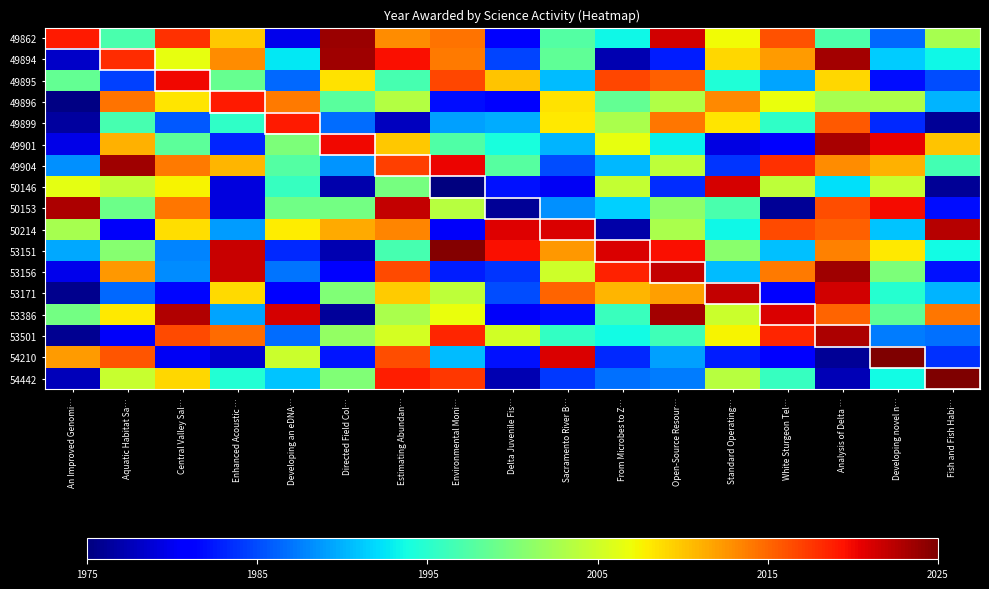

Reading left to right, what are all the values shown in this chart?

49862: An Improved Genomi…=2019.0	Aquatic Habitat Sa…=1996.9	Central Valley Sal…=2017.9	Enhanced Acoustic …=2009.9	Developing an eDNA…=1979.7	Directed Field Col…=2023.8	Estimating Abundan…=2013.1	Environmental Moni…=2014.3	Delta Juvenile Fis…=1981.4	Sacramento River B…=1997.5	From Microbes to Z…=1993.5	Open-Source Resour…=2021.3	Standard Operating…=2007.2	White Sturgeon Tel…=2016.1	Analysis of Delta …=1997.2	Developing novel n…=1986.4	Fish and Fish Habi…=2002.7
49894: An Improved Genomi…=1978.2	Aquatic Habitat Sa…=2018.0	Central Valley Sal…=2006.6	Enhanced Acoustic …=2012.9	Developing an eDNA…=1992.7	Directed Field Col…=2023.5	Estimating Abundan…=2019.7	Environmental Moni…=2013.9	Delta Juvenile Fis…=1984.7	Sacramento River B…=1998.3	From Microbes to Z…=1977.2	Open-Source Resour…=1982.7	Standard Operating…=2009.2	White Sturgeon Tel…=2012.2	Analysis of Delta …=2023.4	Developing novel n…=1991.3	Fish and Fish Habi…=1993.5
49895: An Improved Genomi…=1998.5	Aquatic Habitat Sa…=1984.5	Central Valley Sal…=2020.0	Enhanced Acoustic …=1998.8	Developing an eDNA…=1986.3	Directed Field Col…=2008.5	Estimating Abundan…=1996.9	Environmental Moni…=2016.6	Delta Juvenile Fis…=2010.0	Sacramento River B…=1990.6	From Microbes to Z…=2016.6	Open-Source Resour…=2015.2	Standard Operating…=1994.4	White Sturgeon Tel…=1989.4	Analysis of Delta …=2009.1	Developing novel n…=1982.0	Fish and Fish Habi…=1985.0
49896: An Improved Genomi…=1975.4	Aquatic Habitat Sa…=2014.3	Central Valley Sal…=2008.2	Enhanced Acoustic …=2019.0	Developing an eDNA…=2014.0	Directed Field Col…=1997.9	Estimating Abundan…=2003.4	Environmental Moni…=1982.0	Delta Juvenile Fis…=1980.7	Sacramento River B…=2008.4	From Microbes to Z…=1998.6	Open-Source Resour…=2003.3	Standard Operating…=2013.2	White Sturgeon Tel…=2006.7	Analysis of Delta …=2002.7	Developing novel n…=2003.0	Fish and Fish Habi…=1990.2
49899: An Improved Genomi…=1976.5	Aquatic Habitat Sa…=1996.8	Central Valley Sal…=1985.7	Enhanced Acoustic …=1995.4	Developing an eDNA…=2019.0	Directed Field Col…=1986.7	Estimating Abundan…=1977.9	Environmental Moni…=1989.1	Delta Juvenile Fis…=1989.7	Sacramento River B…=2008.1	From Microbes to Z…=2002.9	Open-Source Resour…=2014.2	Standard Operating…=2008.2	White Sturgeon Tel…=1995.3	Analysis of Delta …=2015.7	Developing novel n…=1983.3	Fish and Fish Habi…=1976.1
49901: An Improved Genomi…=1979.5	Aquatic Habitat Sa…=2011.1	Central Valley Sal…=1998.1	Enhanced Acoustic …=1983.1	Developing an eDNA…=2000.1	Directed Field Col…=2020.0	Estimating Abundan…=2009.8	Environmental Moni…=1997.3	Delta Juvenile Fis…=1994.1	Sacramento River B…=1990.1	From Microbes to Z…=2006.5	Open-Source Resour…=1993.1	Standard Operating…=1979.4	White Sturgeon Tel…=1980.9	Analysis of Delta …=2023.1	Developing novel n…=2020.4	Fish and Fish Habi…=2010.0
49904: An Improved Genomi…=1988.3	Aquatic Habitat Sa…=2023.5	Central Valley Sal…=2013.9	Enhanced Acoustic …=2010.8	Developing an eDNA…=1997.5	Directed Field Col…=1988.6	Estimating Abundan…=2017.0	Environmental Moni…=2020.1	Delta Juvenile Fis…=1997.8	Sacramento River B…=1985.1	From Microbes to Z…=1990.3	Open-Source Resour…=2004.0	Standard Operating…=1983.8	White Sturgeon Tel…=2017.8	Analysis of Delta …=2012.9	Developing novel n…=2011.0	Fish and Fish Habi…=1996.6
50146: An Improved Genomi…=2006.4	Aquatic Habitat Sa…=2004.2	Central Valley Sal…=2007.5	Enhanced Acoustic …=1979.2	Developing an eDNA…=1995.8	Directed Field Col…=1977.1	Estimating Abundan…=1999.7	Environmental Moni…=1975.0	Delta Juvenile Fis…=1982.2	Sacramento River B…=1980.2	From Microbes to Z…=2004.4	Open-Source Resour…=1983.5	Standard Operating…=2021.3	White Sturgeon Tel…=2004.1	Analysis of Delta …=1992.3	Developing novel n…=2004.5	Fish and Fish Habi…=1976.1
50153: An Improved Genomi…=2022.9	Aquatic Habitat Sa…=1999.1	Central Valley Sal…=2014.1	Enhanced Acoustic …=1979.1	Developing an eDNA…=1999.3	Directed Field Col…=1999.5	Estimating Abundan…=2021.9	Environmental Moni…=2003.6	Delta Juvenile Fis…=1976.0	Sacramento River B…=1988.3	From Microbes to Z…=1991.6	Open-Source Resour…=2001.0	Standard Operating…=1996.9	White Sturgeon Tel…=1976.1	Analysis of Delta …=2016.3	Developing novel n…=2019.8	Fish and Fish Habi…=1982.0
50214: An Improved Genomi…=2002.7	Aquatic Habitat Sa…=1980.4	Central Valley Sal…=2008.6	Enhanced Acoustic …=1989.1	Developing an eDNA…=2008.0	Directed Field Col…=2011.3	Estimating Abundan…=2013.4	Environmental Moni…=1980.4	Delta Juvenile Fis…=2020.8	Sacramento River B…=2021.0	From Microbes to Z…=1976.9	Open-Source Resour…=2002.7	Standard Operating…=1993.5	White Sturgeon Tel…=2016.5	Analysis of Delta …=2015.4	Developing novel n…=1990.9	Fish and Fish Habi…=2022.6
53151: An Improved Genomi…=1989.5	Aquatic Habitat Sa…=2000.8	Central Valley Sal…=1987.8	Enhanced Acoustic …=2021.8	Developing an eDNA…=1983.2	Directed Field Col…=1977.2	Estimating Abundan…=1996.8	Environmental Moni…=2024.6	Delta Juvenile Fis…=2019.6	Sacramento River B…=2012.4	From Microbes to Z…=2021.0	Open-Source Resour…=2019.7	Standard Operating…=2000.9	White Sturgeon Tel…=1990.8	Analysis of Delta …=2013.6	Developing novel n…=2008.1	Fish and Fish Habi…=1993.7
53156: An Improved Genomi…=1979.7	Aquatic Habitat Sa…=2012.3	Central Valley Sal…=1988.1	Enhanced Acoustic …=2021.8	Developing an eDNA…=1987.0	Directed Field Col…=1981.1	Estimating Abundan…=2016.6	Environmental Moni…=1982.7	Delta Juvenile Fis…=1984.0	Sacramento River B…=2005.0	From Microbes to Z…=2018.7	Open-Source Resour…=2022.0	Standard Operating…=1990.5	White Sturgeon Tel…=2013.9	Analysis of Delta …=2023.6	Developing novel n…=2000.0	Fish and Fish Habi…=1982.2
53171: An Improved Genomi…=1975.7	Aquatic Habitat Sa…=1986.5	Central Valley Sal…=1981.6	Enhanced Acoustic …=2008.9	Developing an eDNA…=1981.1	Directed Field Col…=2000.3	Estimating Abundan…=2009.7	Environmental Moni…=2004.1	Delta Juvenile Fis…=1985.0	Sacramento River B…=2015.2	From Microbes to Z…=2010.8	Open-Source Resour…=2011.9	Standard Operating…=2022.0	White Sturgeon Tel…=1981.2	Analysis of Delta …=2021.4	Developing novel n…=1994.9	Fish and Fish Habi…=1990.0
53386: An Improved Genomi…=1999.4	Aquatic Habitat Sa…=2008.1	Central Valley Sal…=2022.8	Enhanced Acoustic …=1989.3	Developing an eDNA…=2021.2	Directed Field Col…=1976.2	Estimating Abundan…=2002.8	Environmental Moni…=2006.7	Delta Juvenile Fis…=1980.3	Sacramento River B…=1982.0	From Microbes to Z…=1996.0	Open-Source Resour…=2023.3	Standard Operating…=2004.8	White Sturgeon Tel…=2021.0	Analysis of Delta …=2015.2	Developing novel n…=1998.4	Fish and Fish Habi…=2014.2
53501: An Improved Genomi…=1975.9	Aquatic Habitat Sa…=1980.5	Central Valley Sal…=2016.5	Enhanced Acoustic …=2014.8	Developing an eDNA…=1986.6	Directed Field Col…=2001.5	Estimating Abundan…=2005.3	Environmental Moni…=2018.4	Delta Juvenile Fis…=2005.2	Sacramento River B…=1995.6	From Microbes to Z…=1993.7	Open-Source Resour…=1996.3	Standard Operating…=2007.6	White Sturgeon Tel…=2018.4	Analysis of Delta …=2023.0	Developing novel n…=1987.4	Fish and Fish Habi…=1986.8
54210: An Improved Genomi…=2012.3	Aquatic Habitat Sa…=2015.8	Central Valley Sal…=1980.3	Enhanced Acoustic …=1978.3	Developing an eDNA…=2004.7	Directed Field Col…=1982.3	Estimating Abundan…=2016.2	Environmental Moni…=1990.5	Delta Juvenile Fis…=1982.2	Sacramento River B…=2021.0	From Microbes to Z…=1983.3	Open-Source Resour…=1989.2	Standard Operating…=1982.7	White Sturgeon Tel…=1980.8	Analysis of Delta …=1976.1	Developing novel n…=2025.0	Fish and Fish Habi…=1983.7
54442: An Improved Genomi…=1977.7	Aquatic Habitat Sa…=2004.6	Central Valley Sal…=2009.0	Enhanced Acoustic …=1994.7	Developing an eDNA…=1990.9	Directed Field Col…=2000.2	Estimating Abundan…=2018.8	Environmental Moni…=2017.6	Delta Juvenile Fis…=1977.2	Sacramento River B…=1984.1	From Microbes to Z…=1986.8	Open-Source Resour…=1987.5	Standard Operating…=2003.6	White Sturgeon Tel…=1995.8	Analysis of Delta …=1977.5	Developing novel n…=1993.7	Fish and Fish Habi…=2025.0